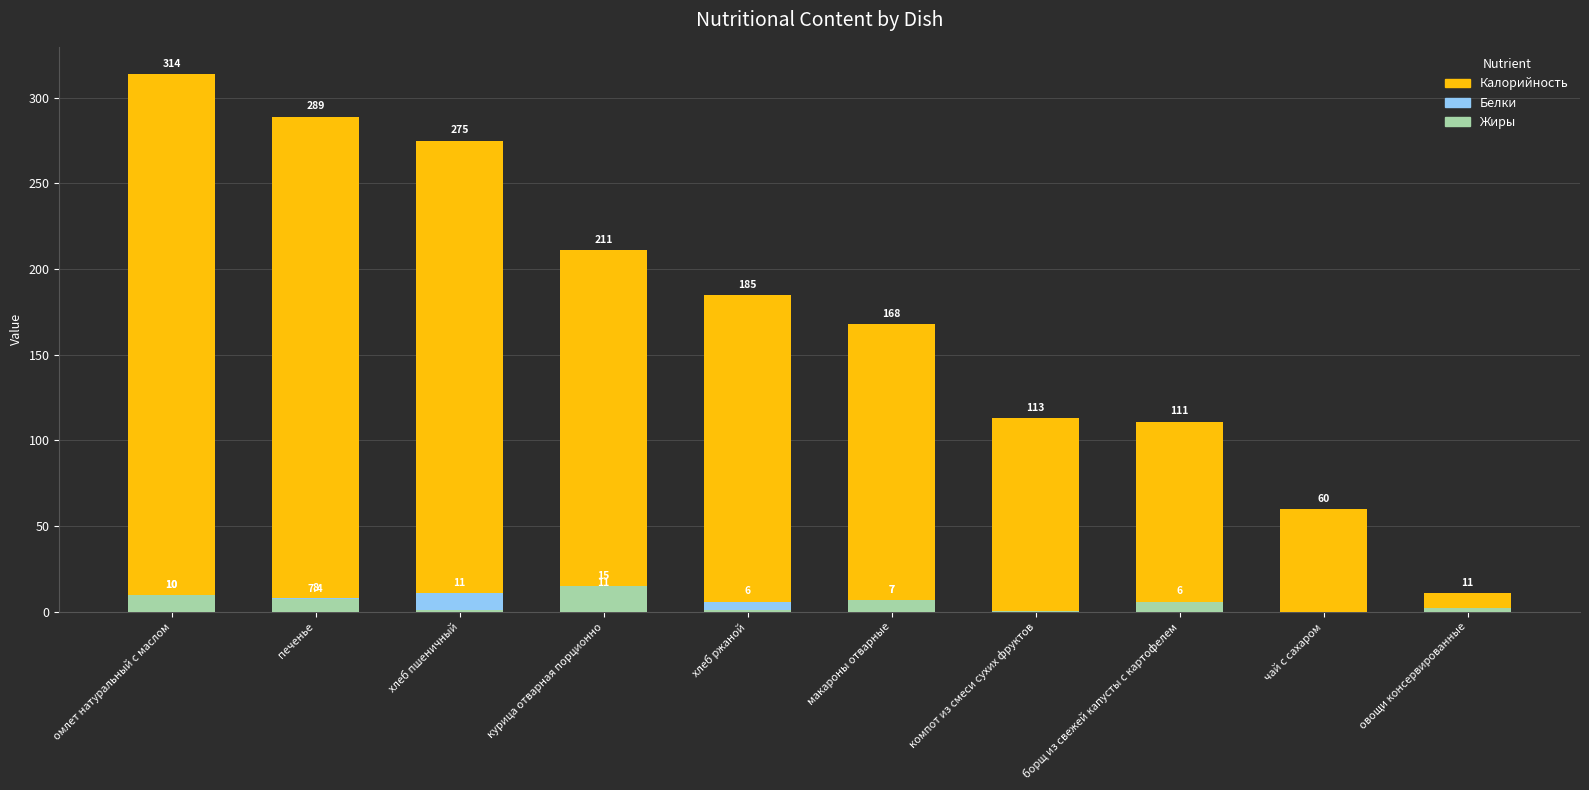

At how many categories does at least one series exceed 29?

9